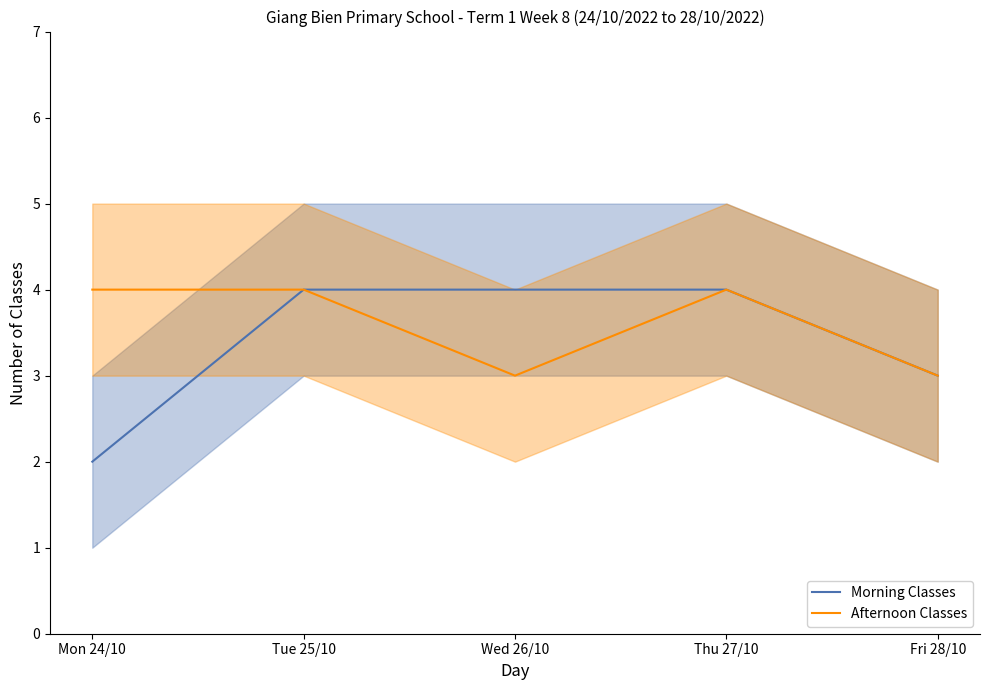

List the series in order of their overall mean, highest first.

Afternoon Classes, Morning Classes